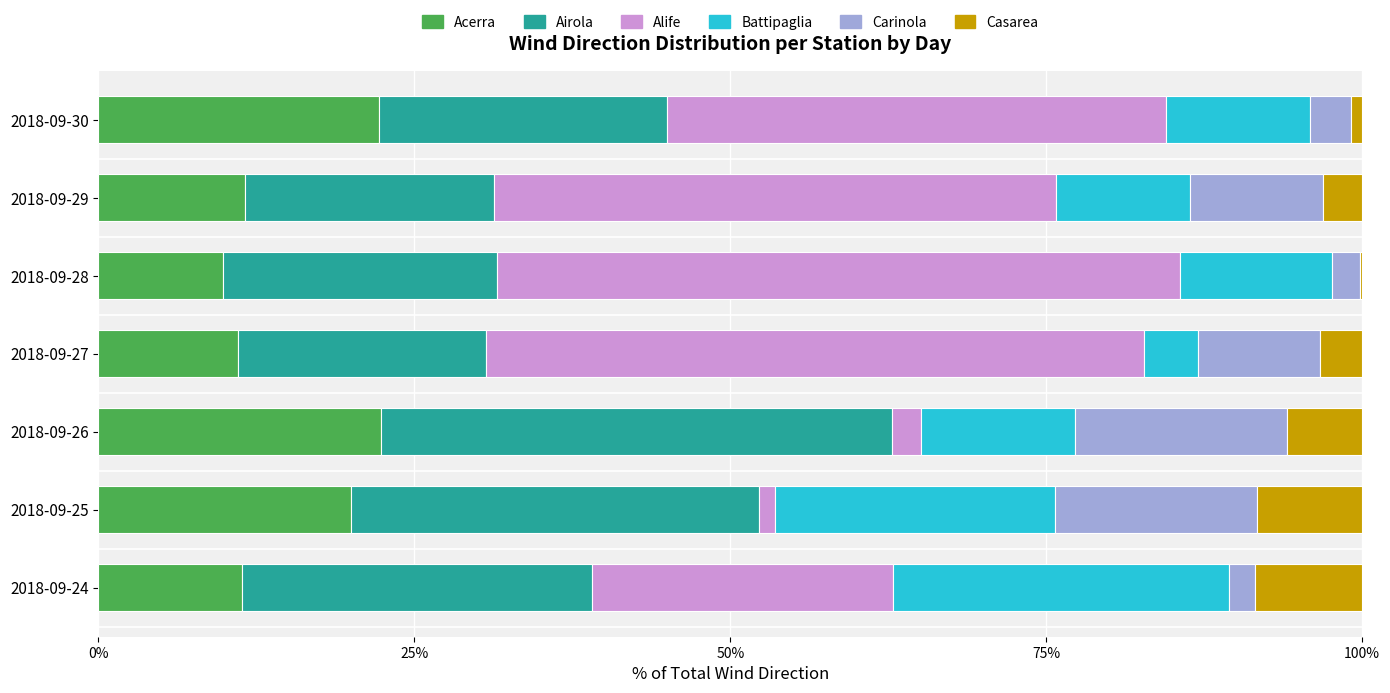

What are all the series names shown in the legend?

Acerra, Airola, Alife, Battipaglia, Carinola, Casarea